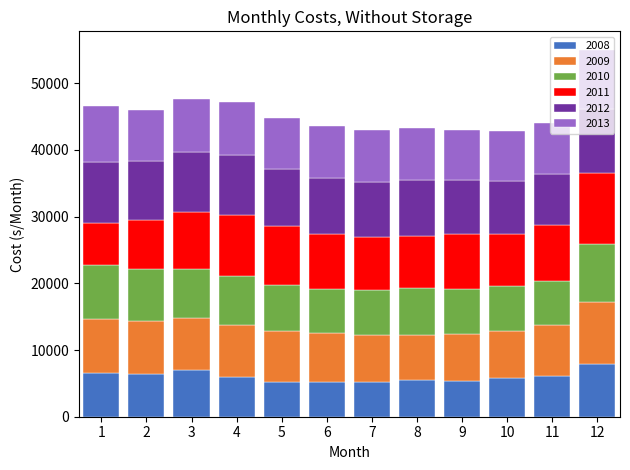

At which category is the sum across all series the highest?

12